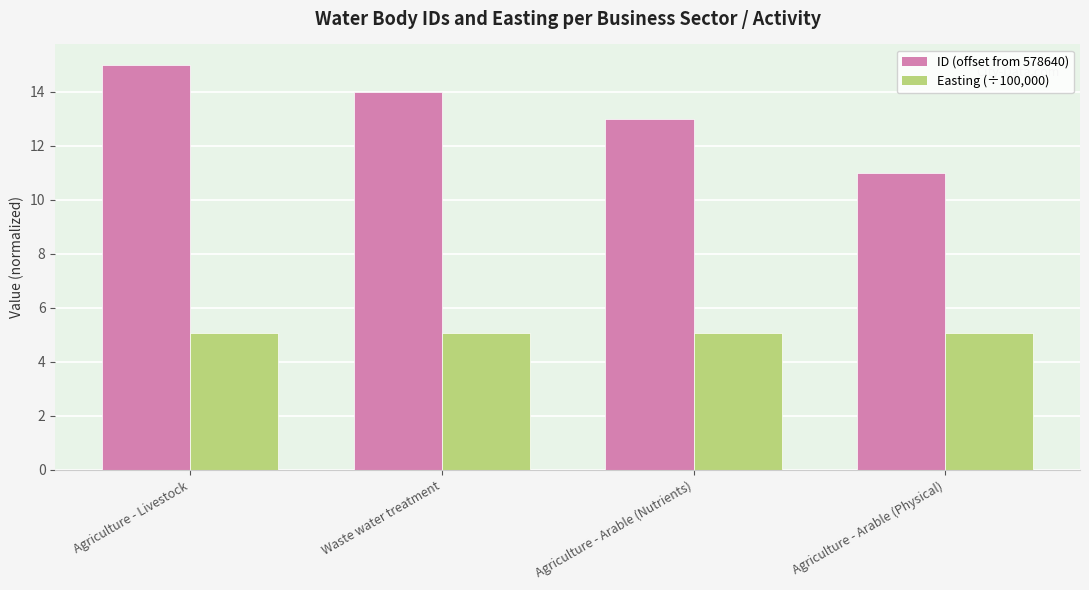

How many categories are shown in the chart?

4